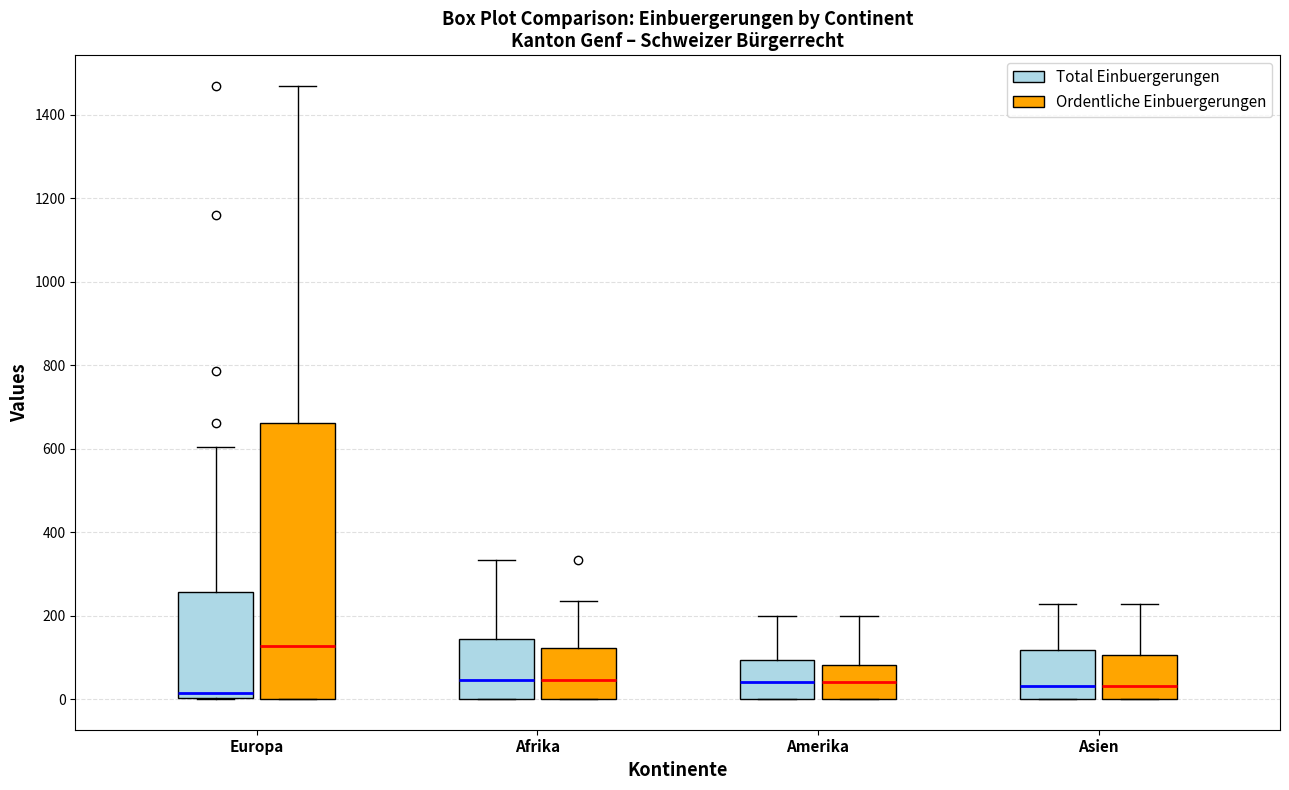

Which box is the tallest, from its lower edge to its upper edge?

Europa (Ordentliche Einbuergerungen)